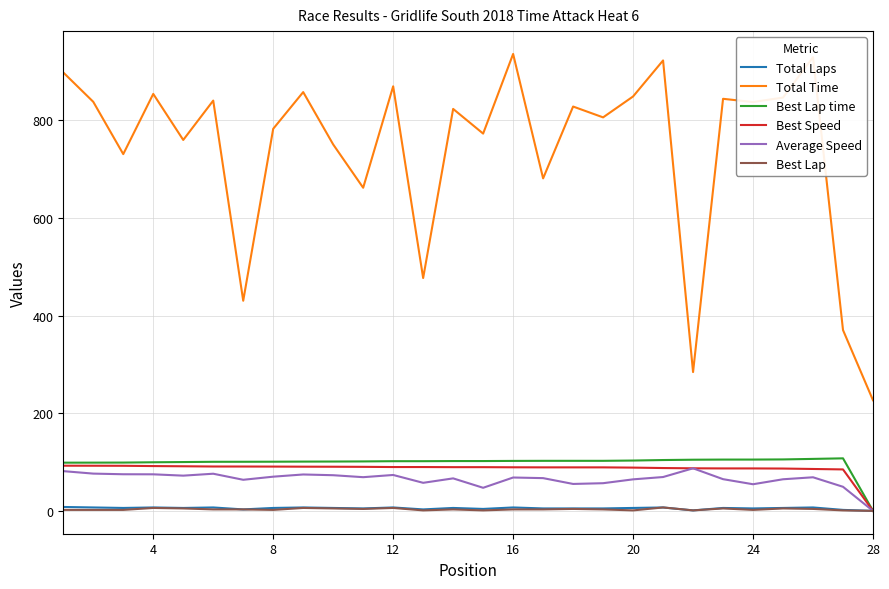

True or false: Total Time and Average Speed cross at least once.

False